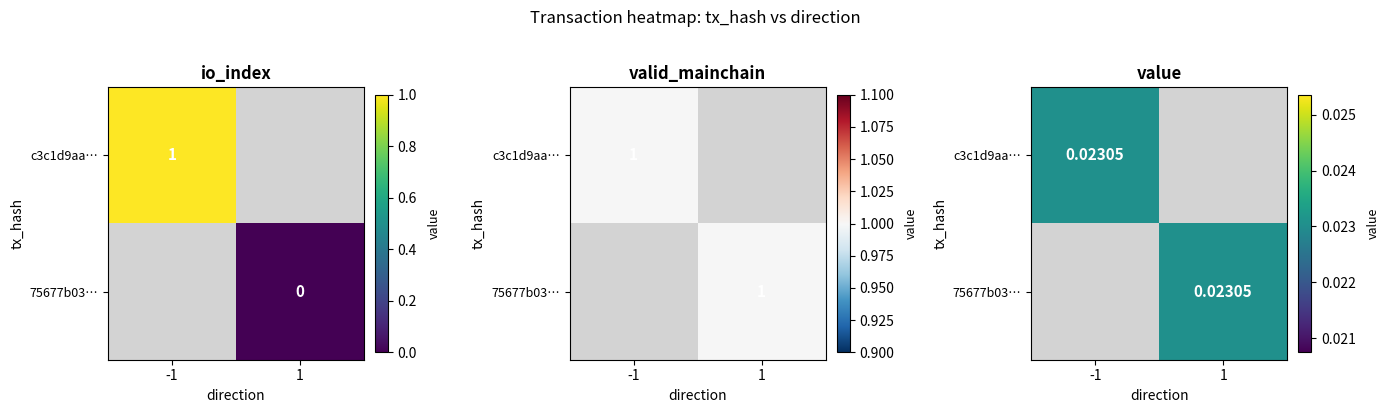

Is it true that c3c1d9aa908260d03f53a12412c74974634c129 equals 0 at 1?

False